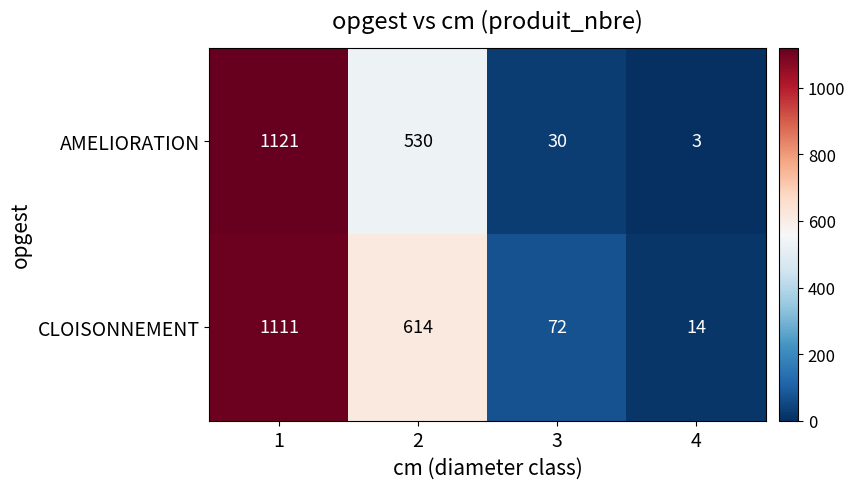

What value does the CLOISONNEMENT series have at 4, to the nearest 10?

10